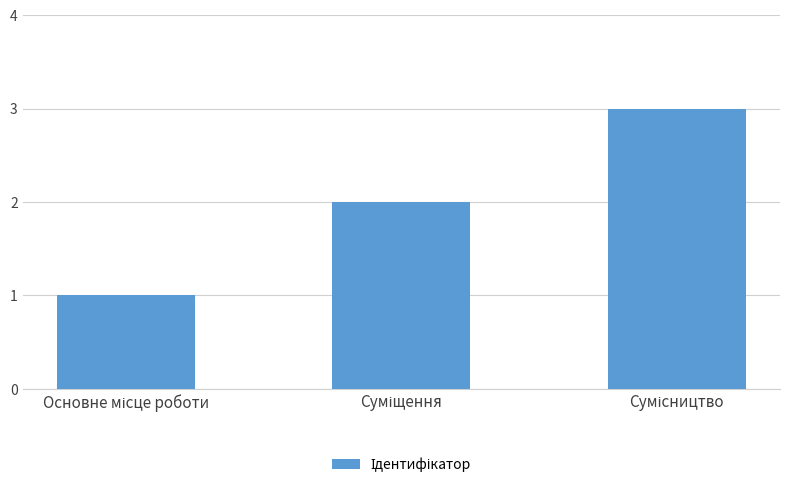

What is the greatest value displayed?

3